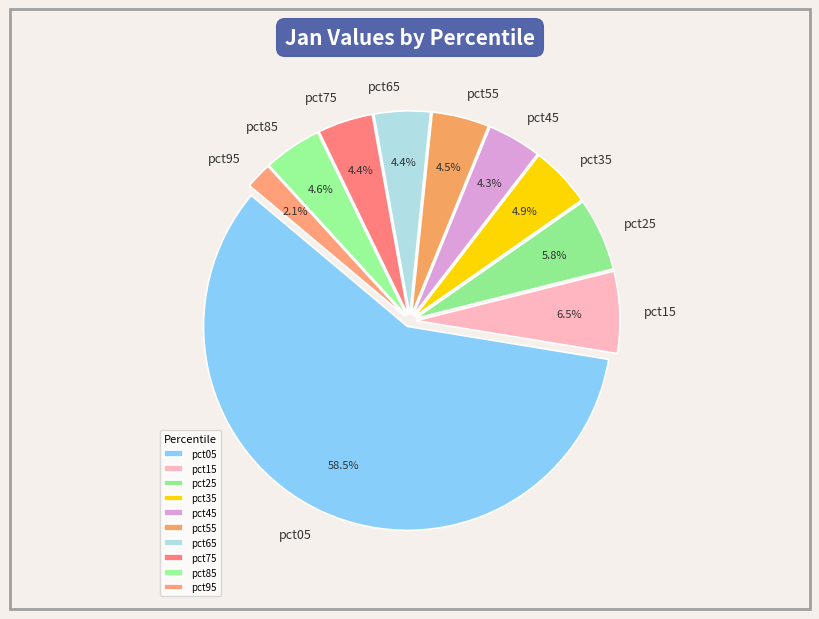

To the nearest percent, what is the difference between the largest and smallest slice percentages?

56%